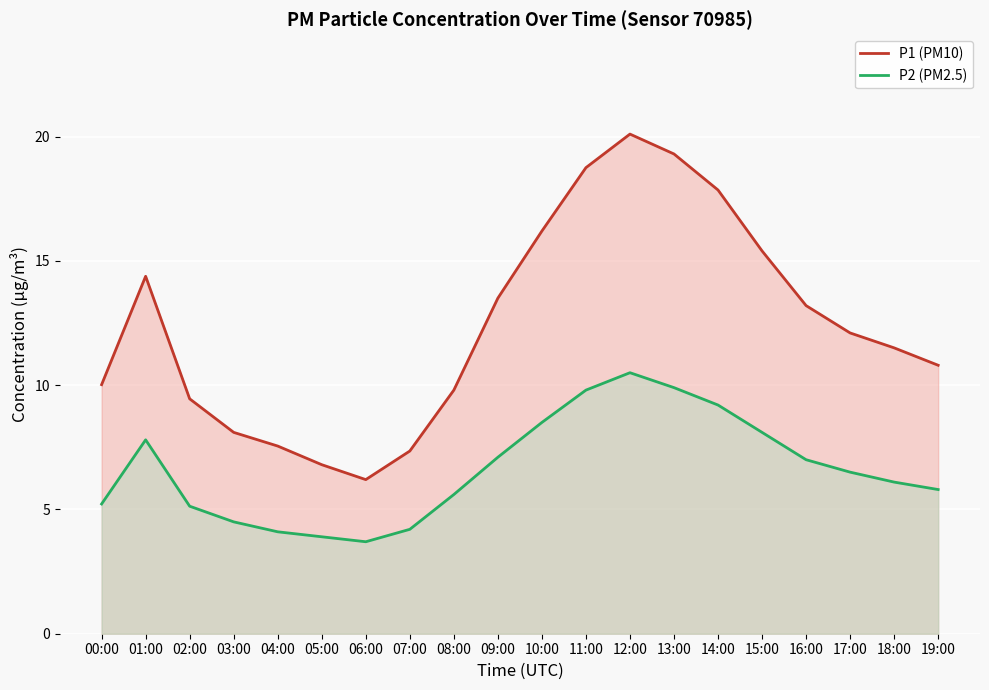

Which series changed the most between 10:00 and 14:00?

P1 (PM10)